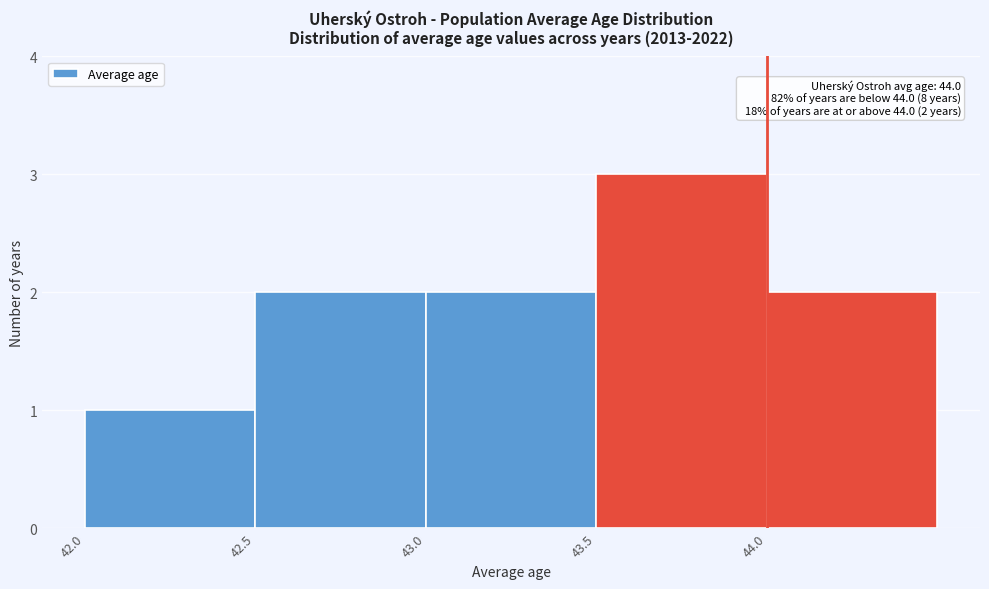

Over which range of the x-axis is the bar tallest?

43.5 to 44.0